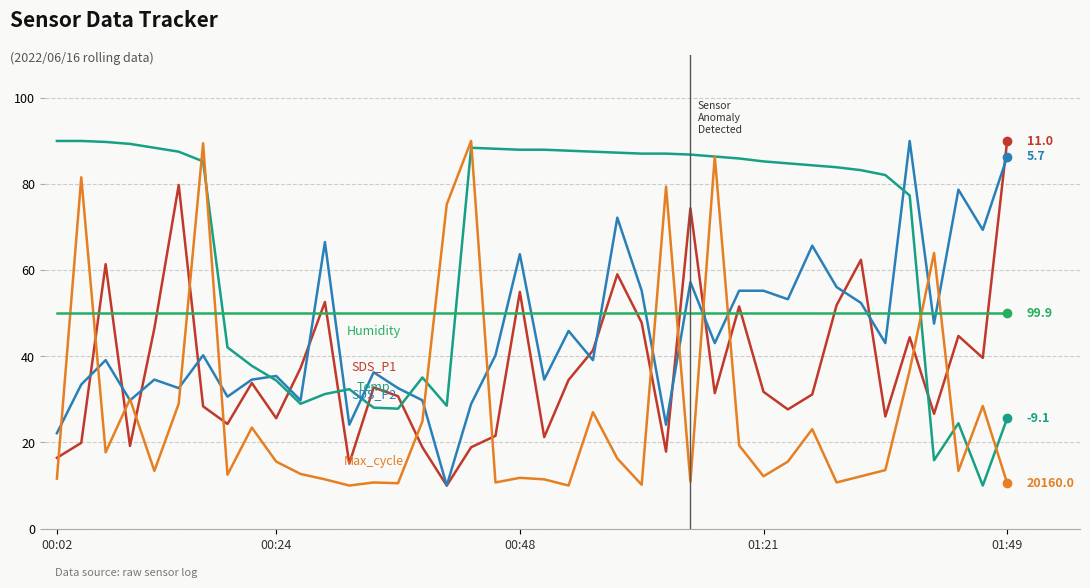

How many lines are shown in the chart?

5